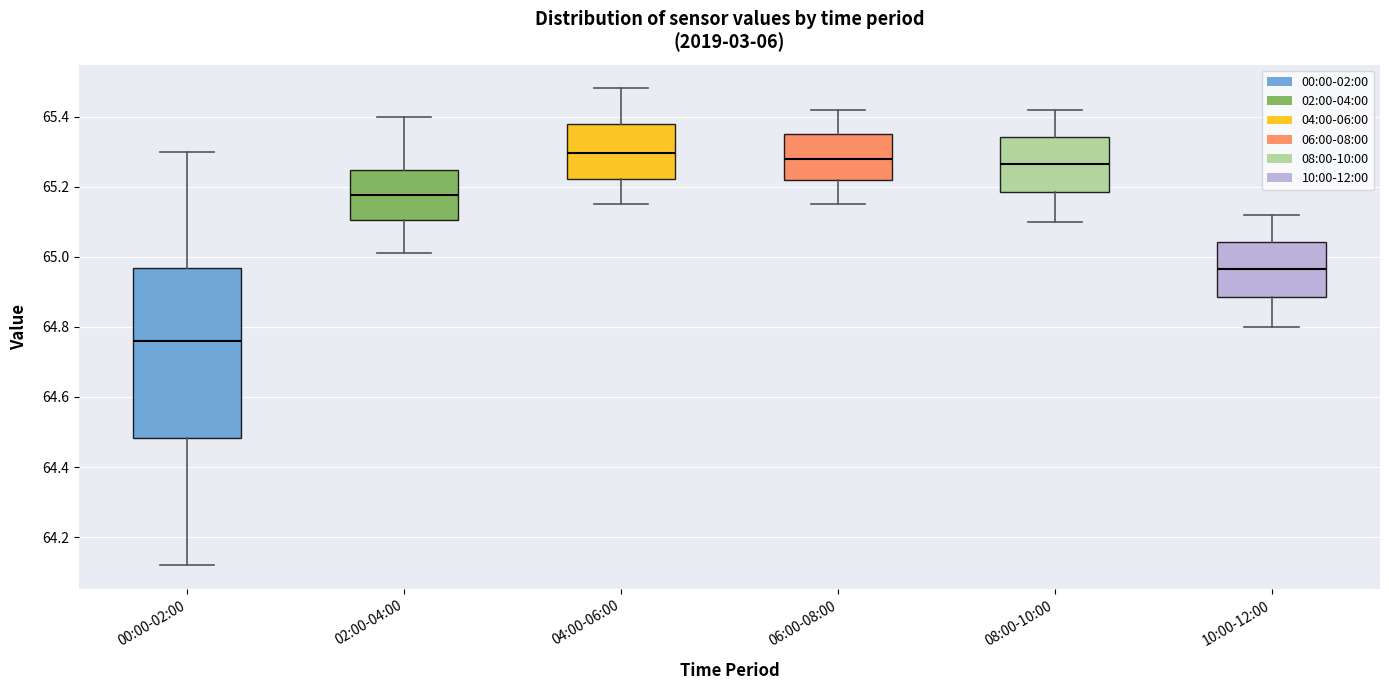

Where is the upper edge of the box for 00:00-02:00 on the y-axis? The values are not printed on the chart, so give them approximately, as read against the axis.

64.96